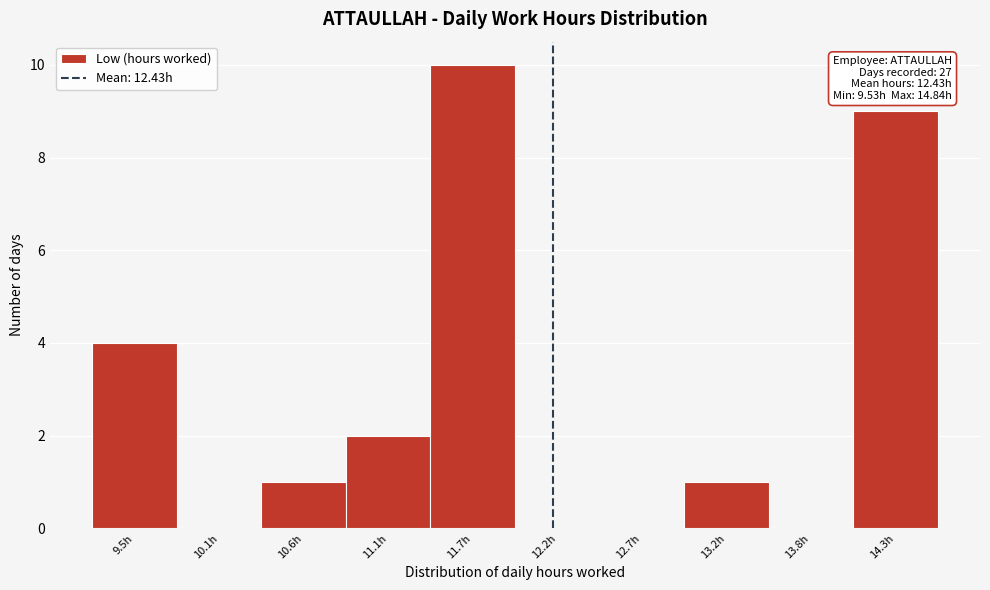

Reading left to right, extract all data points from this chart.

9.5h=4	10.1h=0	10.6h=1	11.1h=2	11.7h=10	12.2h=0	12.7h=0	13.2h=1	13.8h=0	14.3h=9